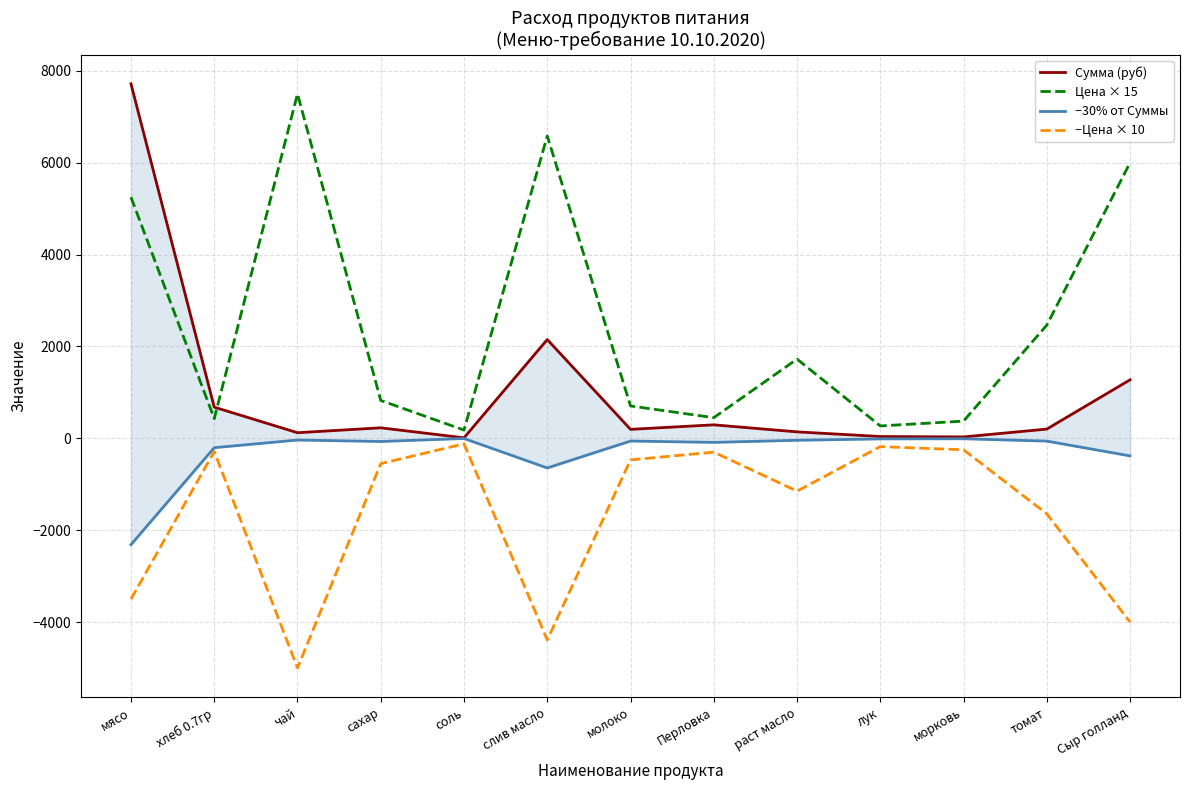

What is the difference between the −Цена × 10 values at сахар and морковь?

300.0